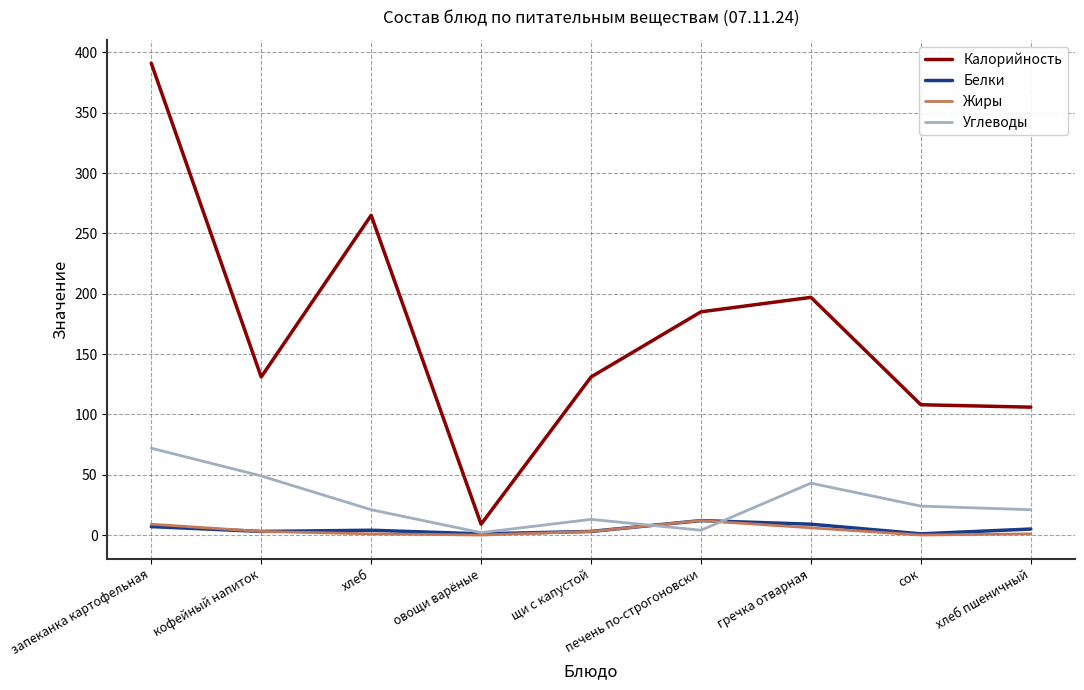

Which series has the largest total across all categories?

Калорийность